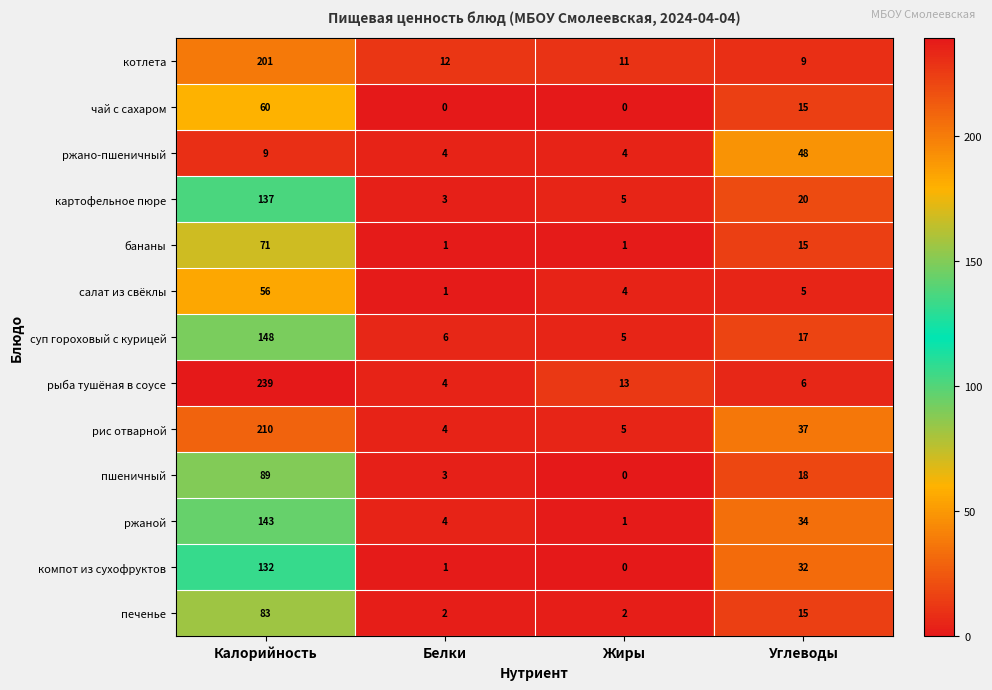

What is the sum of all печенье values?

102